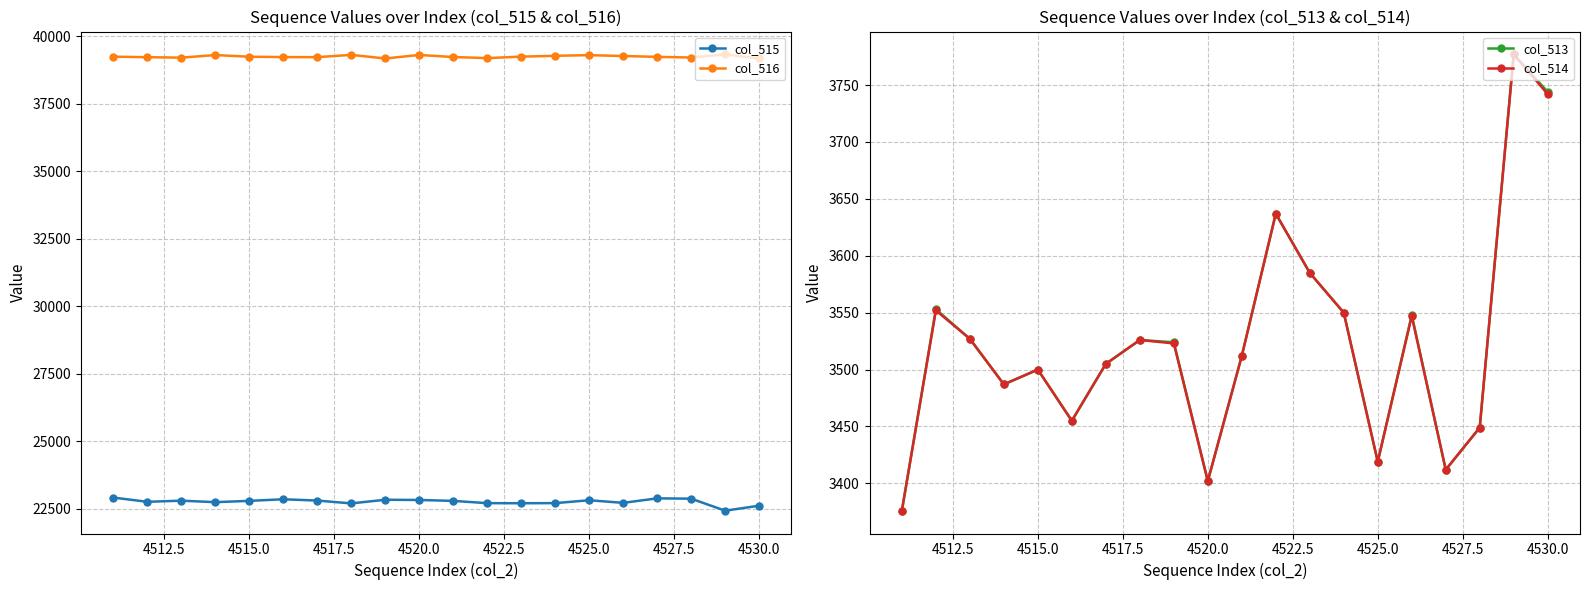

True or false: col_516 and col_515 intersect in this chart.

False